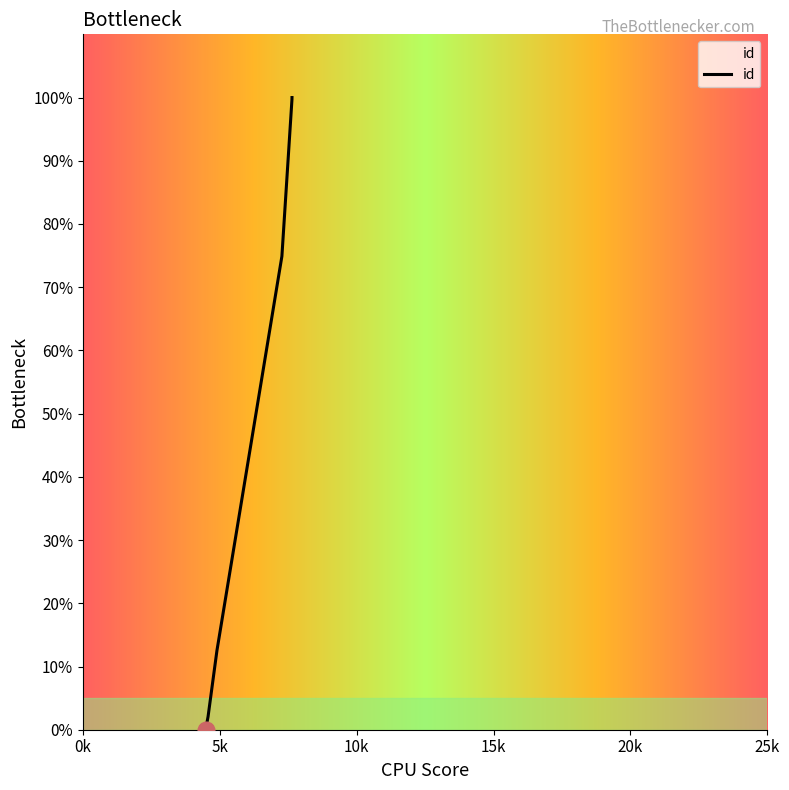

What is the difference between the maximum and second lowest values?

98.9